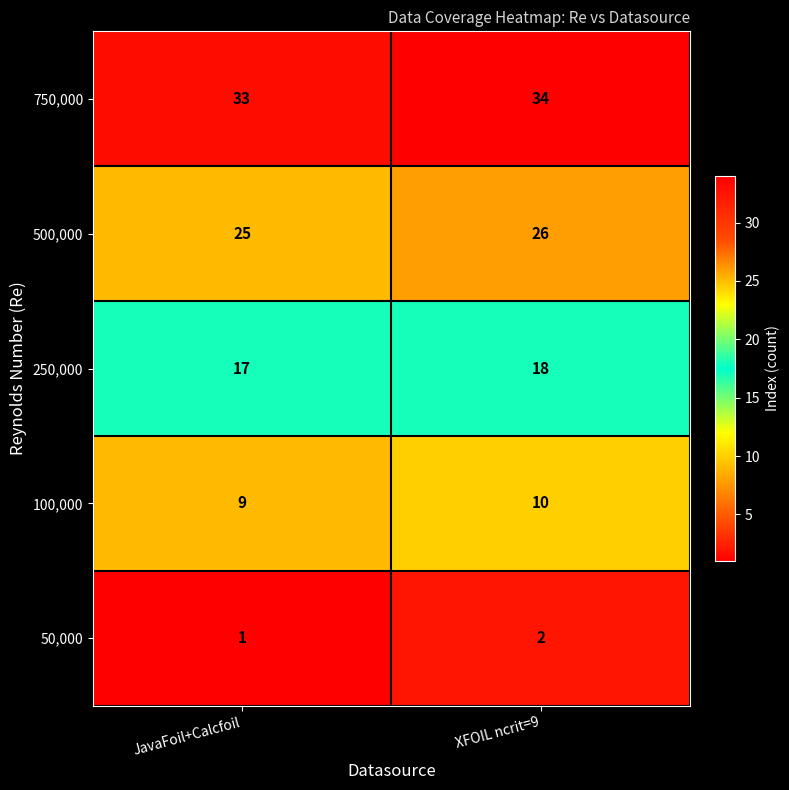

The value of 750,000 at XFOIL ncrit=9 is 7. True or false?

False